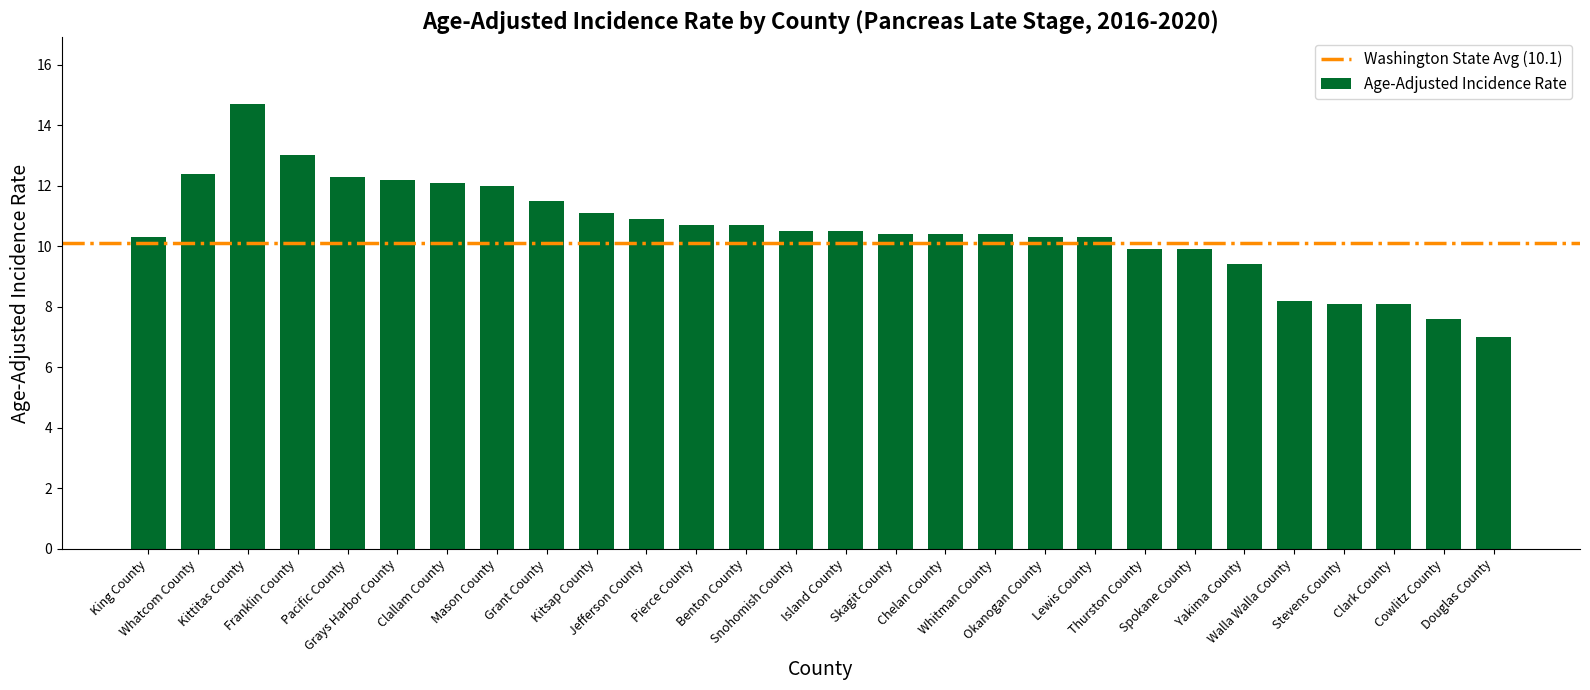

Reading left to right, list all the values displayed in this chart.

10.3	12.4	14.7	13.0	12.3	12.2	12.1	12.0	11.5	11.1	10.9	10.7	10.7	10.5	10.5	10.4	10.4	10.4	10.3	10.3	9.9	9.9	9.4	8.2	8.1	8.1	7.6	7.0